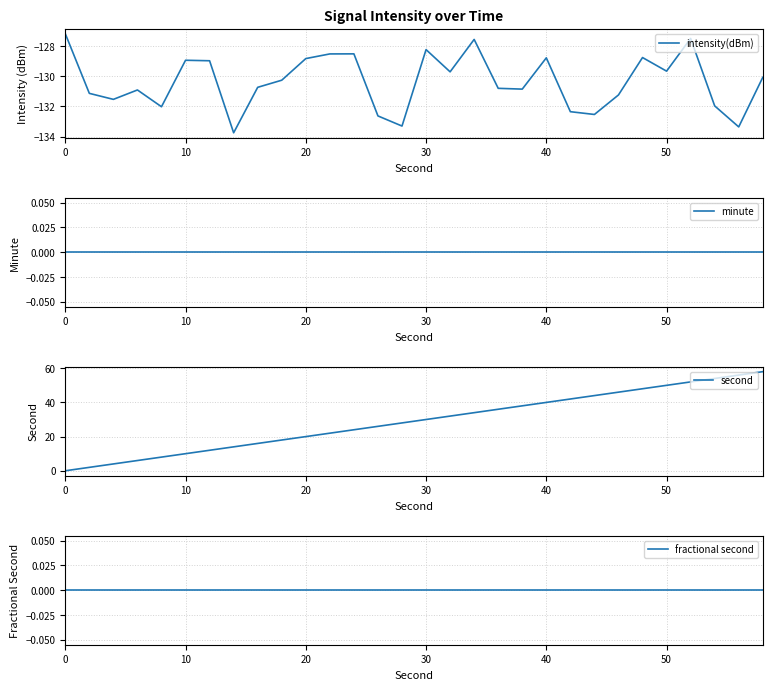

How many data points does each series have?

30